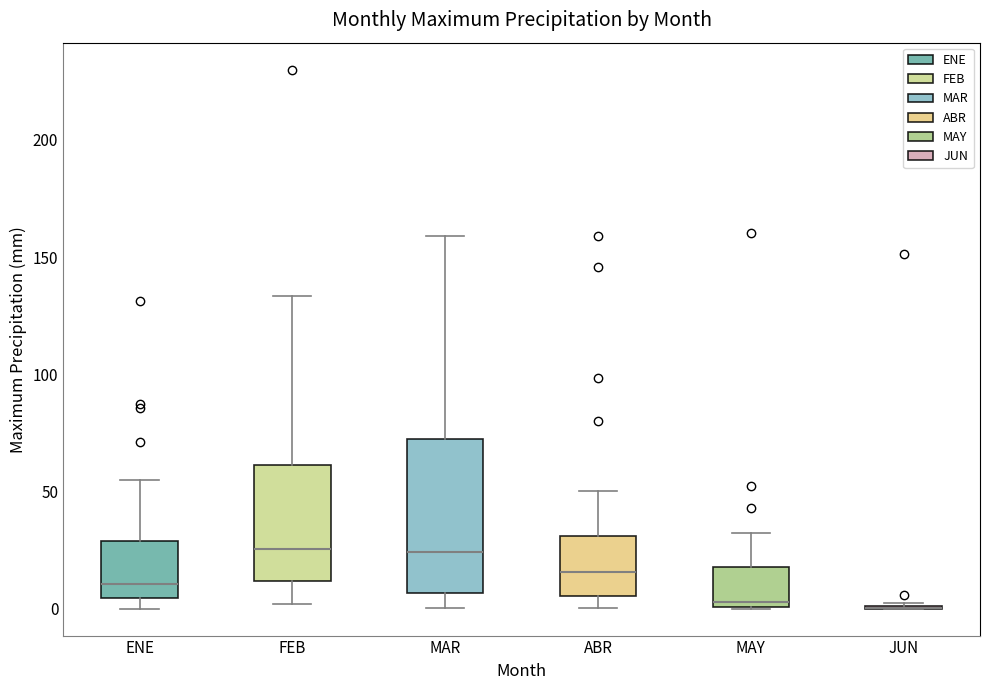

Reading left to right, transcribe this box plot: for each box, give where its median line is, the range the box spans, and where its two whiskers end, as read against the y-axis. The values are not printed on the chart, so give them approximately, as read against the axis.

ENE: median 10, box 5 to 30, whiskers 0 to 55
FEB: median 25, box 10 to 60, whiskers 0 to 135
MAR: median 25, box 5 to 70, whiskers 0 to 160
ABR: median 15, box 5 to 30, whiskers 0 to 50
MAY: median 5, box 0 to 20, whiskers 0 to 30
JUN: box collapsed to a line at 0, whiskers 0 to 0